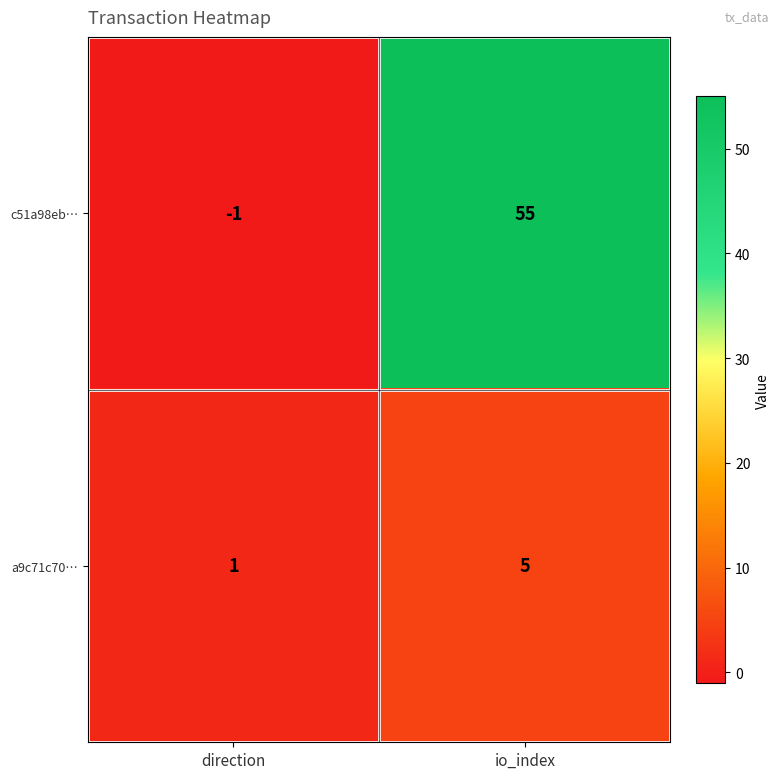

What is the total value across all series at io_index?

60